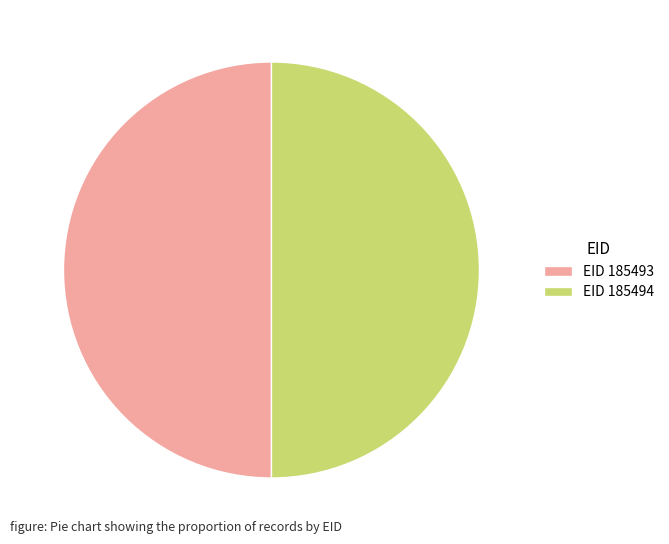

Do EID 185494 and EID 185493 together represent more than half of the pie?

Yes